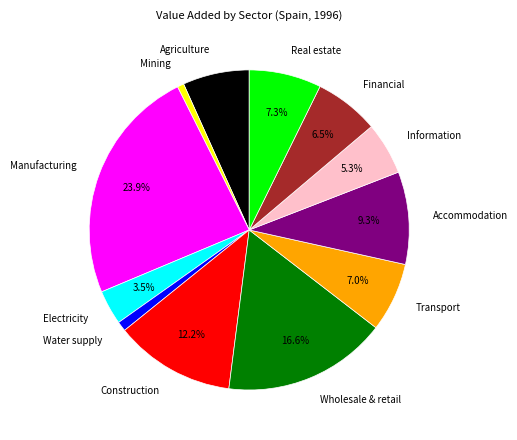

How many segments does this pie chart have?

12